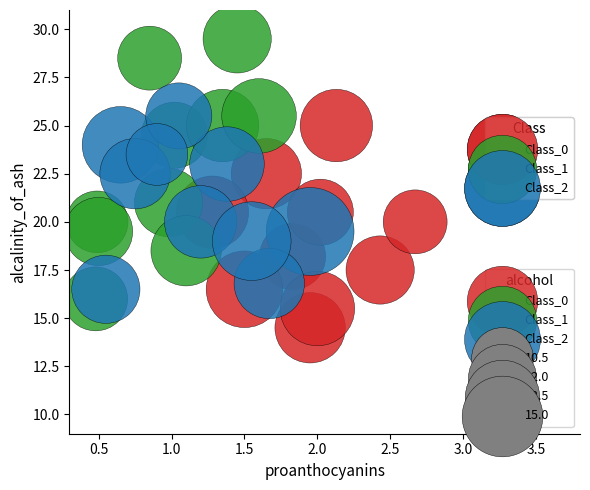

Which series contains the lowest Y value?

Class_0